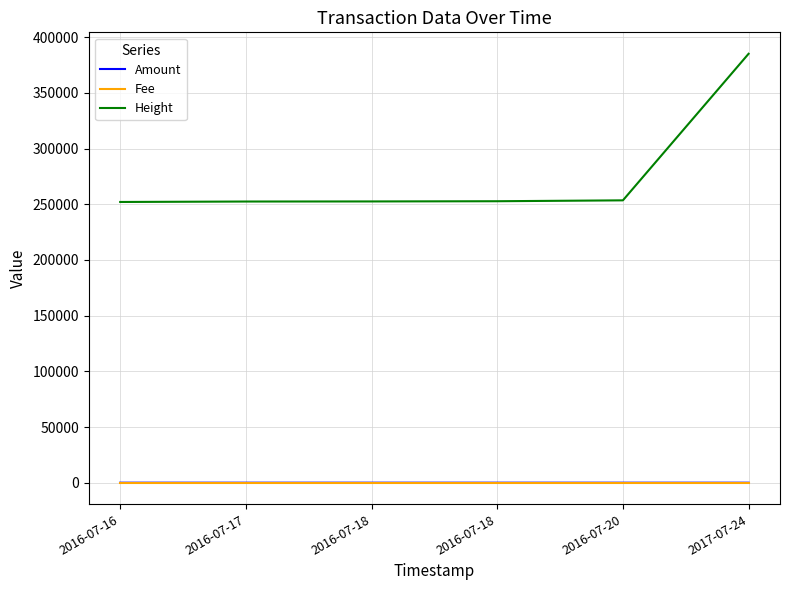

What are all the series names shown in the legend?

Amount, Fee, Height